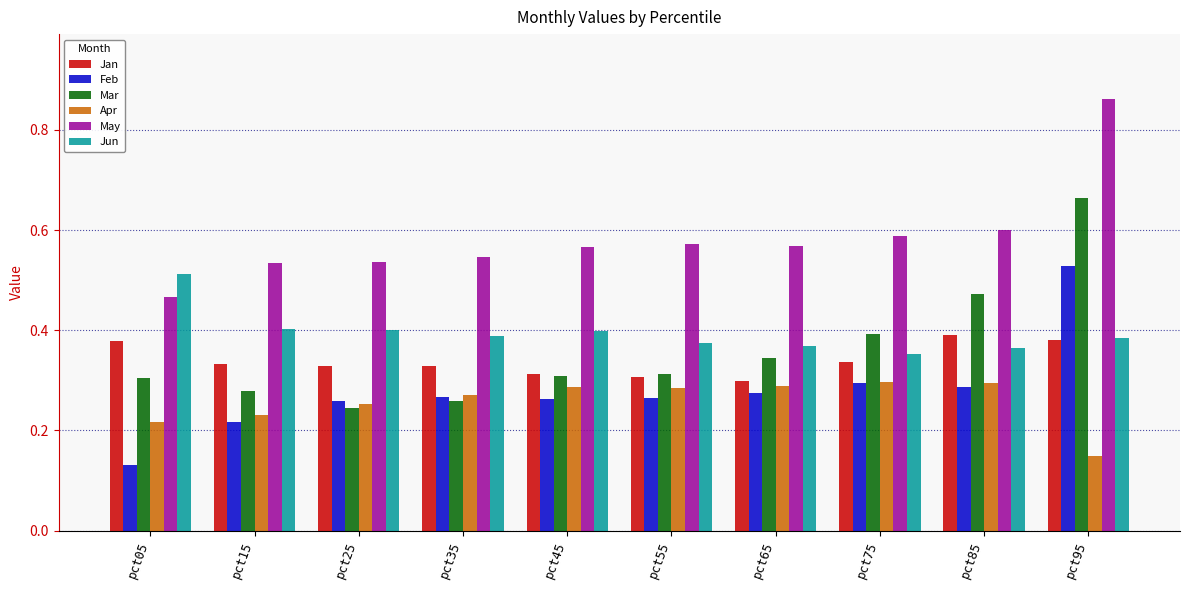

How many groups of bars are there?

10